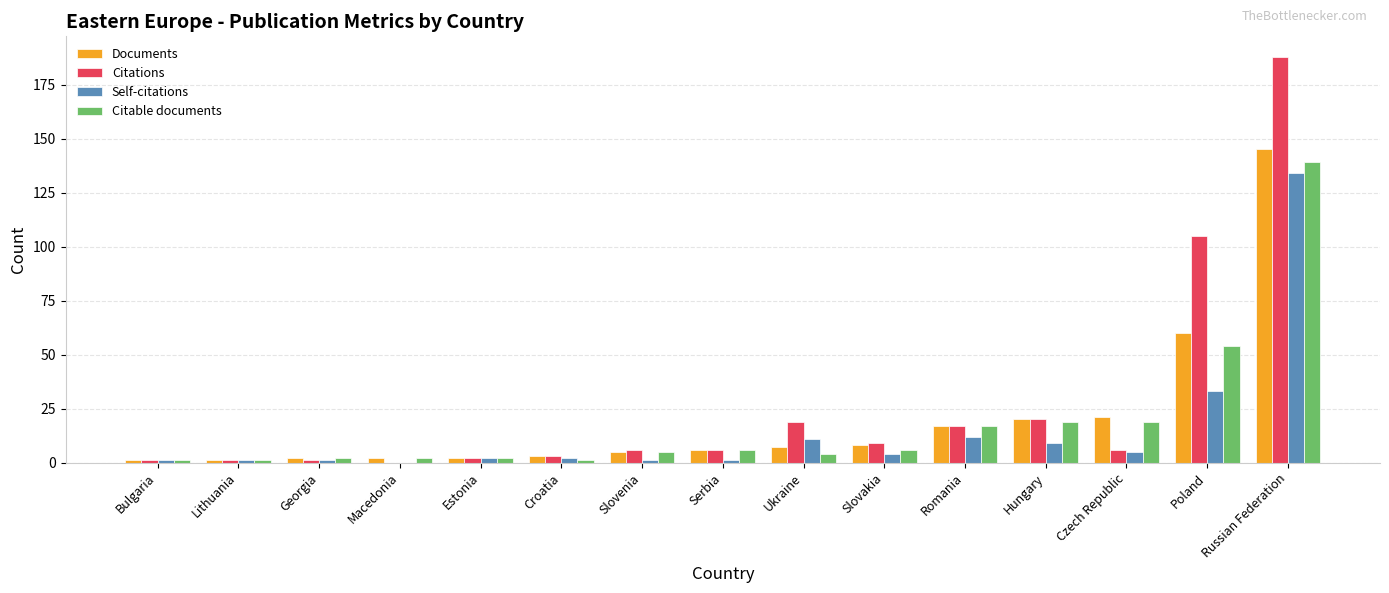

How many groups of bars are there?

15